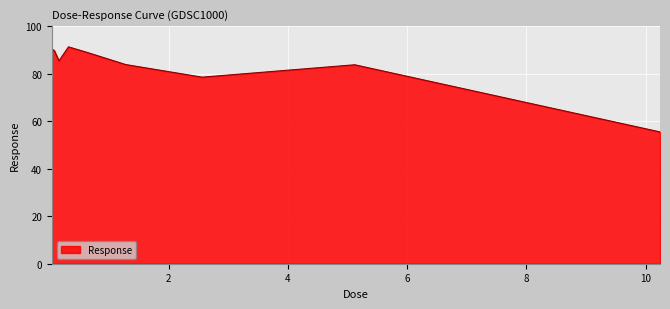

What is the minimum value shown in the chart?

55.5